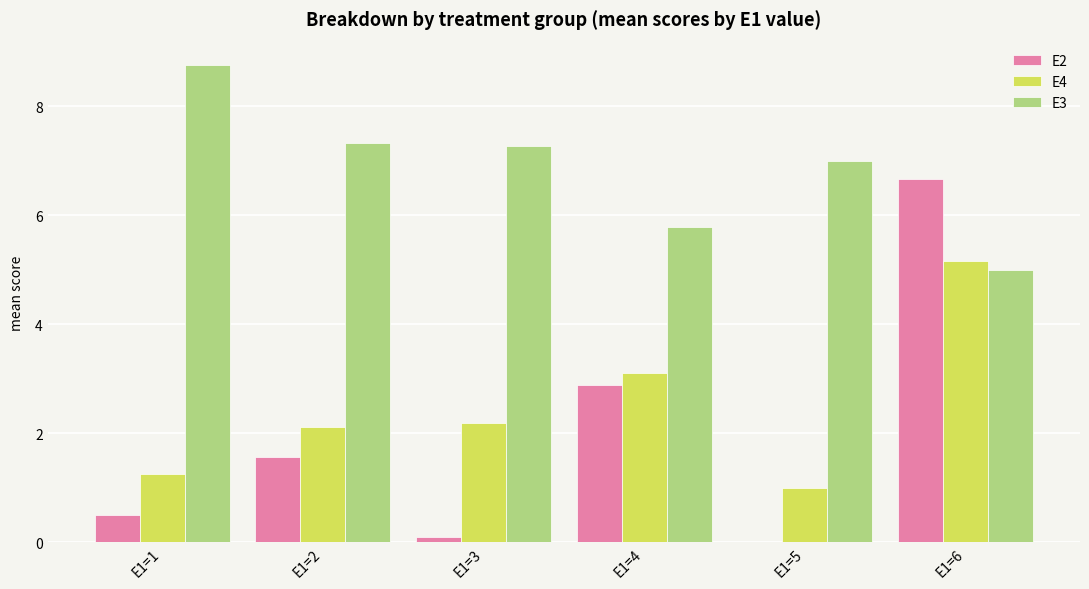

Between E1=4 and E1=6, which series saw the biggest shift?

E2